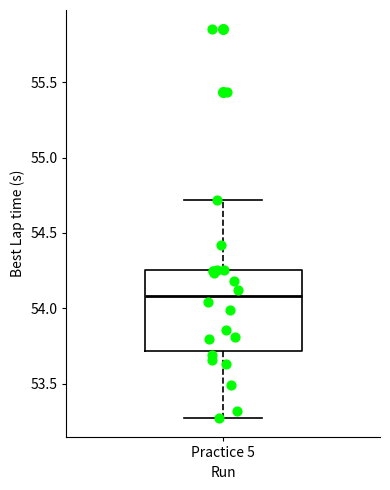

Read this box plot against the y-axis: the position of the median line, the range covered by the box, and the ends of both whiskers. The values are not printed on the chart, so give them approximately, as read against the axis.

median 54.10, box 53.70 to 54.25, whiskers 53.25 to 54.70